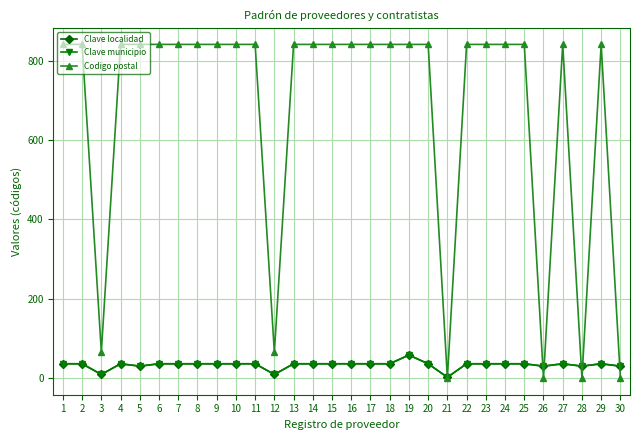

In Clave municipio, how many points are higher than both neighbors (excluding endpoints)?

4